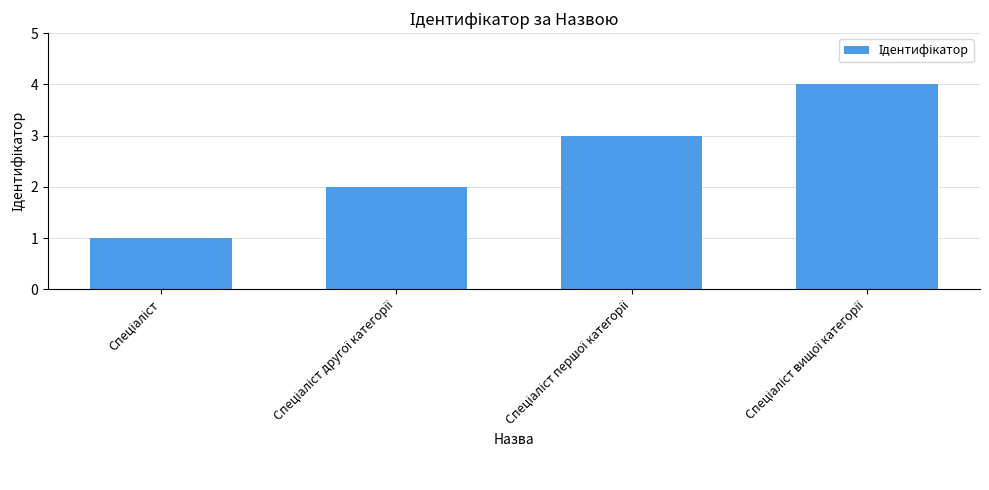

What is the sum of all values?

10